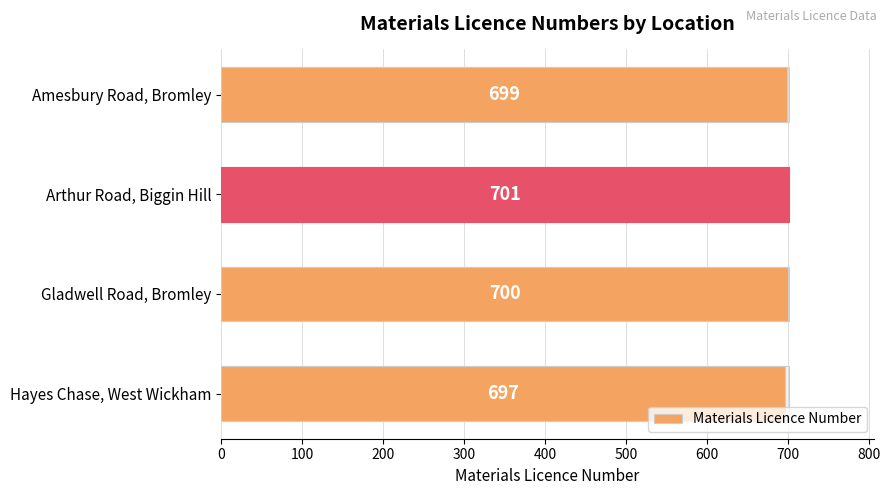

Reading left to right, transcribe all the data shown in this chart.

699	701	700	697